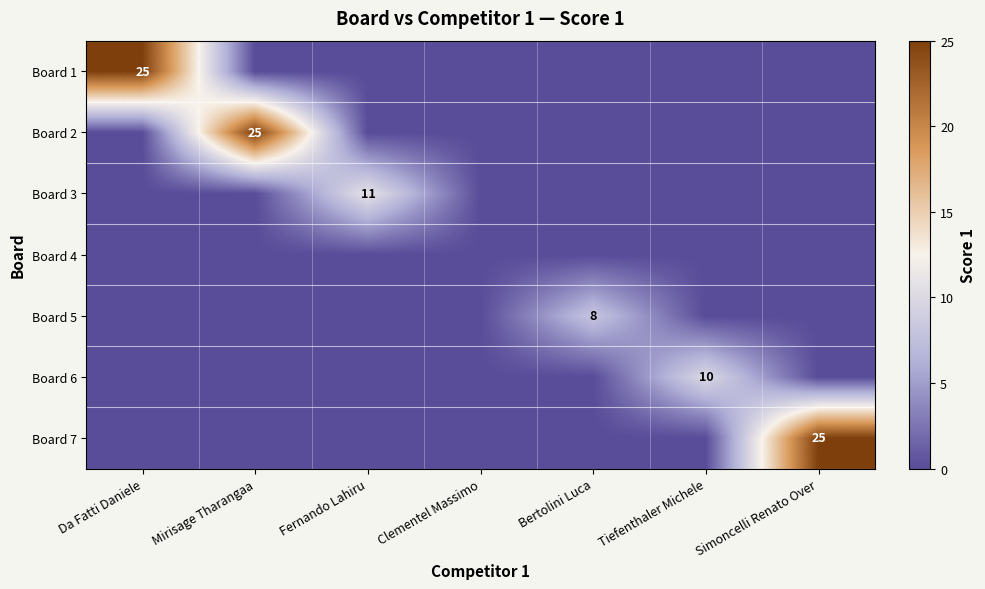

At which category does the chart reach its minimum across all series?

Mirisage Tharangaa